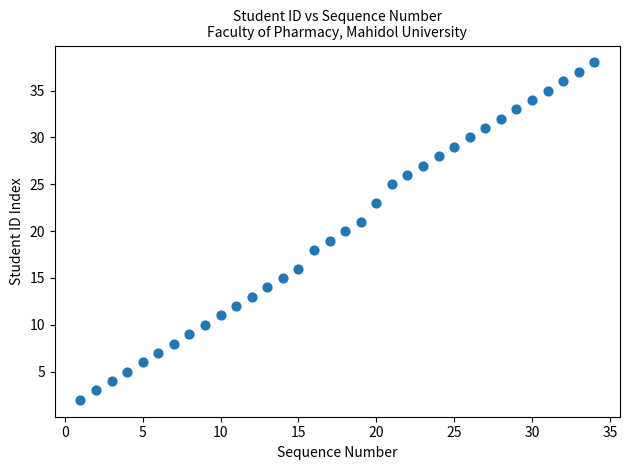

What is the range of Y values (max minus min)?

36